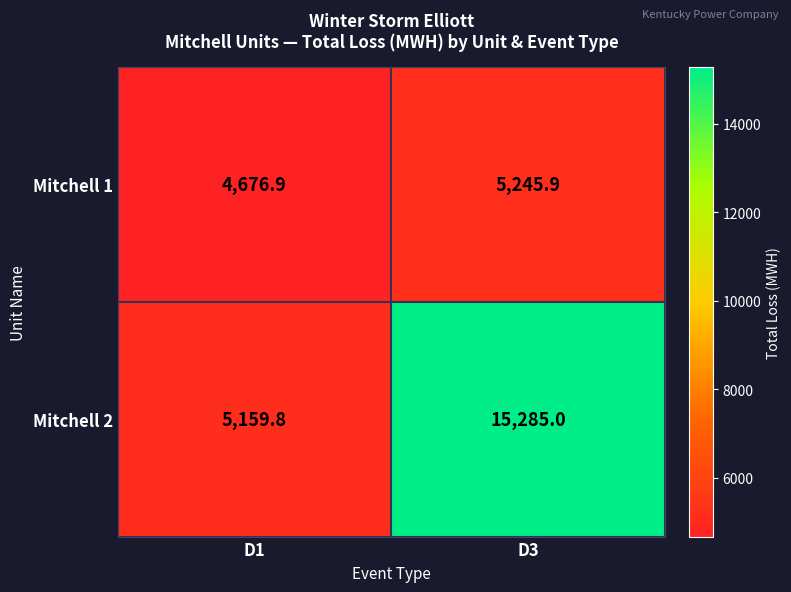

What value does the Mitchell 2 series have at D3?

15285.0